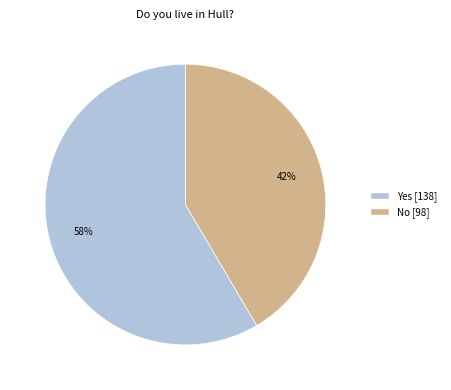

To the nearest percent, what is the average slice percentage?

50%